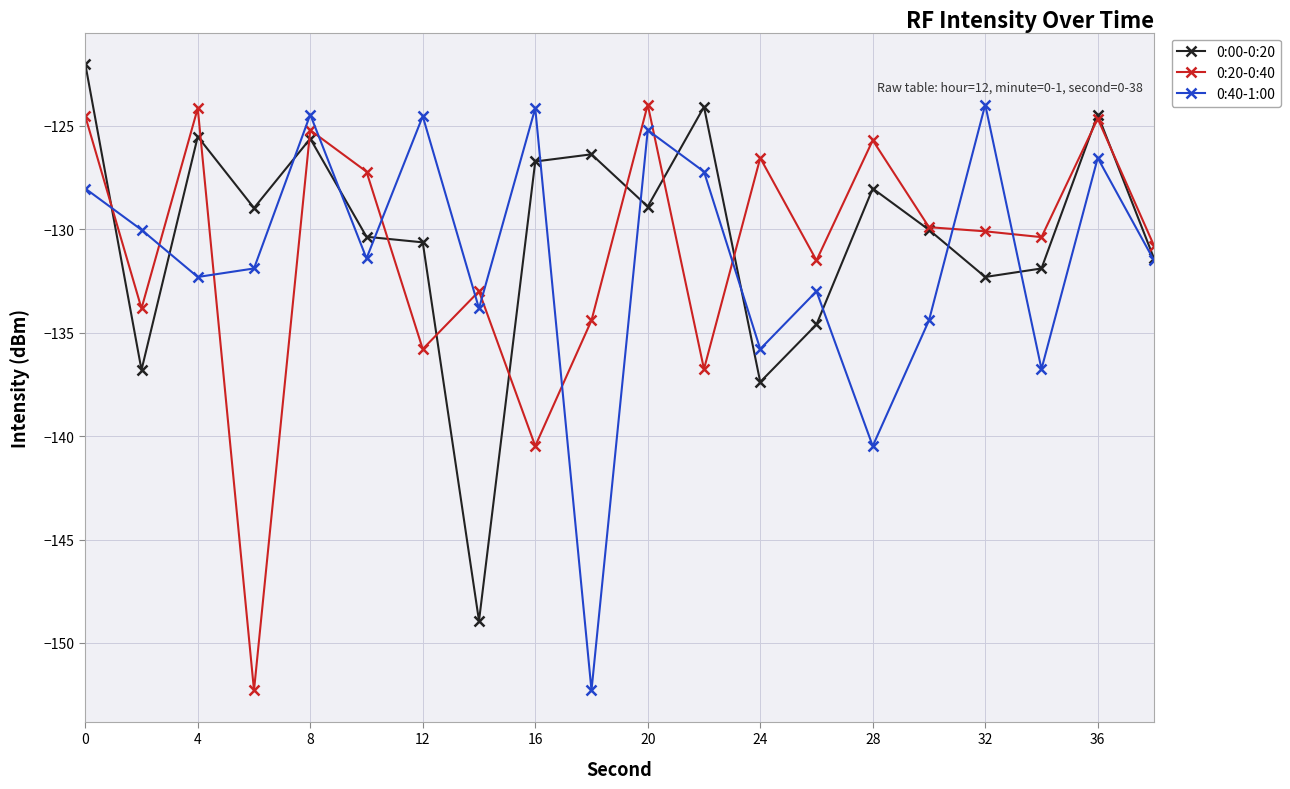

True or false: 0:40-1:00 and 0:00-0:20 intersect in this chart.

True